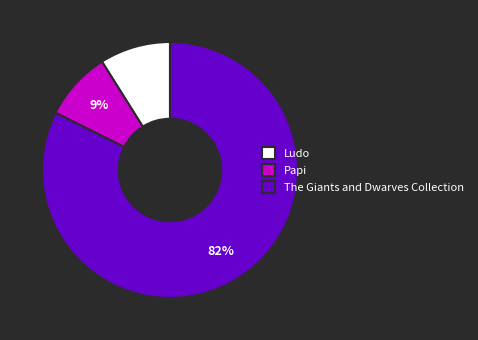

True or false: Ludo accounts for 1% of the total.

False